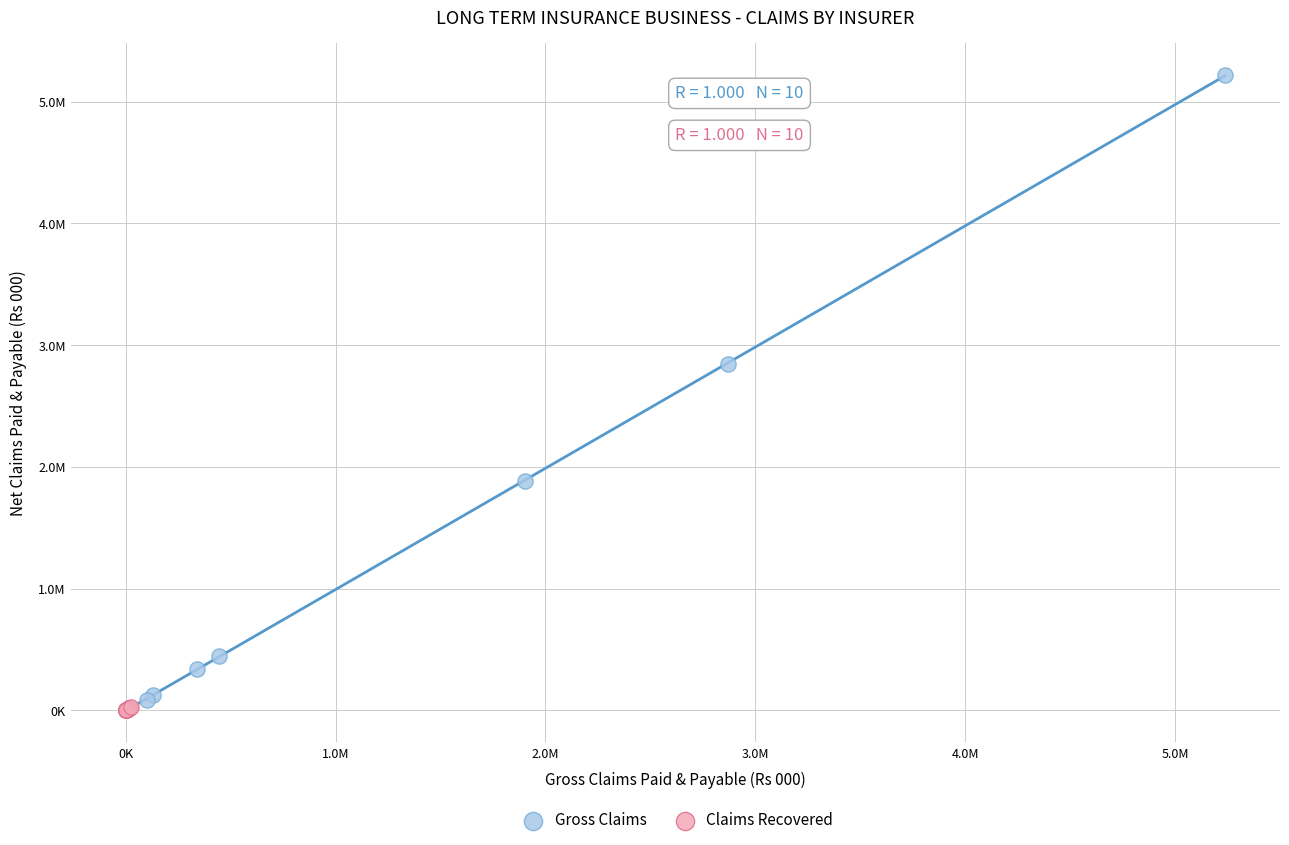

What are all the series names shown in the legend?

Gross Claims, Claims Recovered